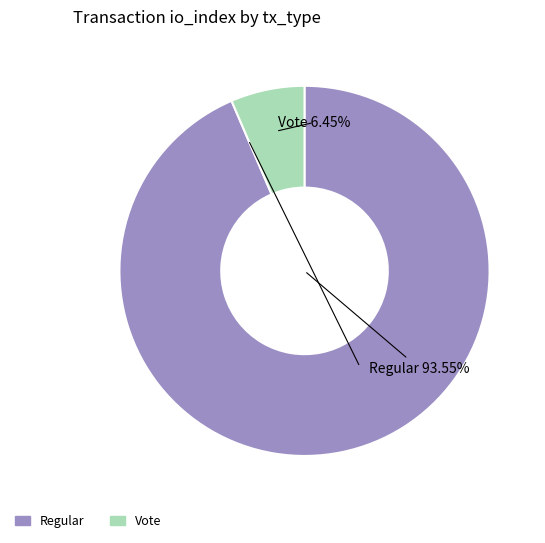

To the nearest percent, what is the difference between the largest and smallest slice percentages?

87%